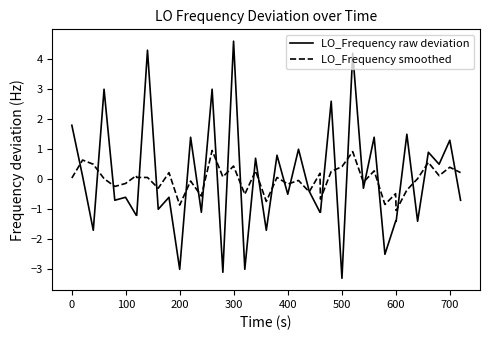

List the series in order of their peak value, lowest first.

LO_Frequency smoothed, LO_Frequency raw deviation